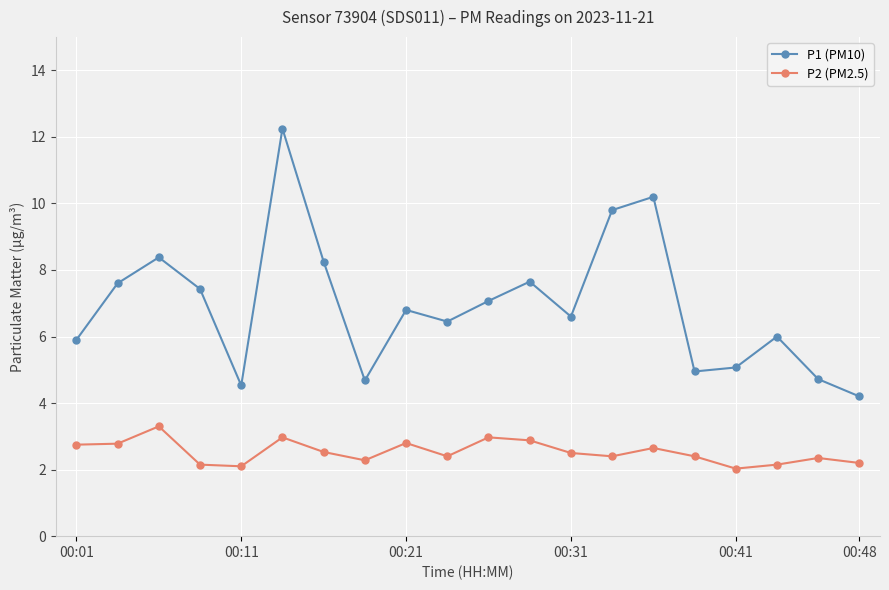

How many series are shown in this chart?

2